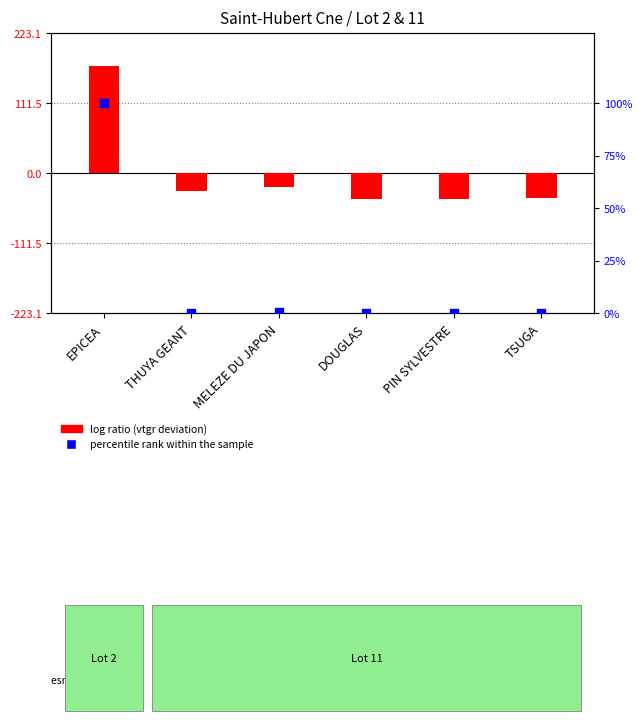

What are all the series names shown in the legend?

log ratio (vtgr deviation), percentile rank within the sample